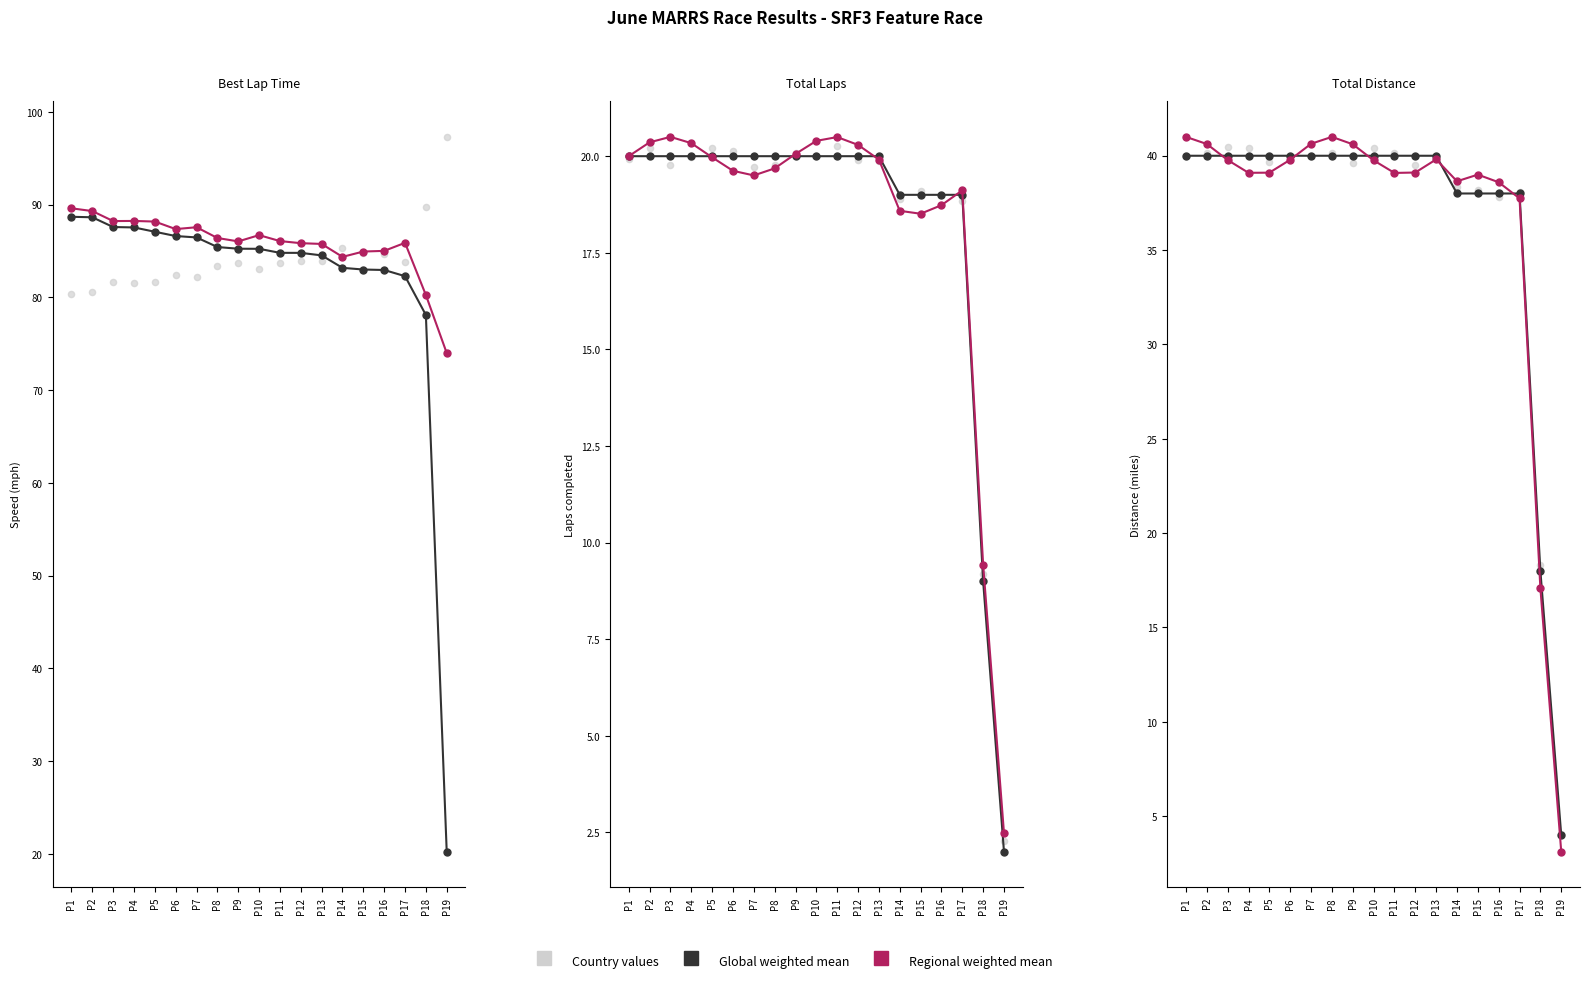

Which series has the largest total across all categories?

Global weighted mean